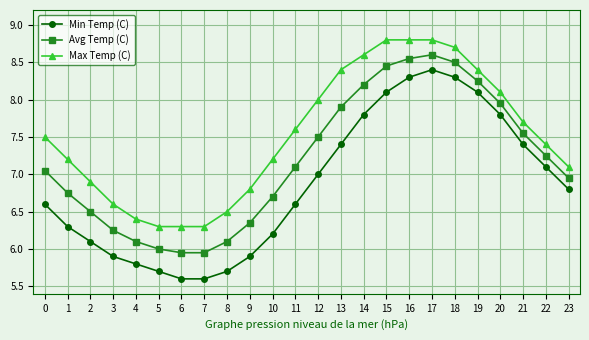

Between 0 and 12, which series saw the biggest shift?

Max Temp (C)